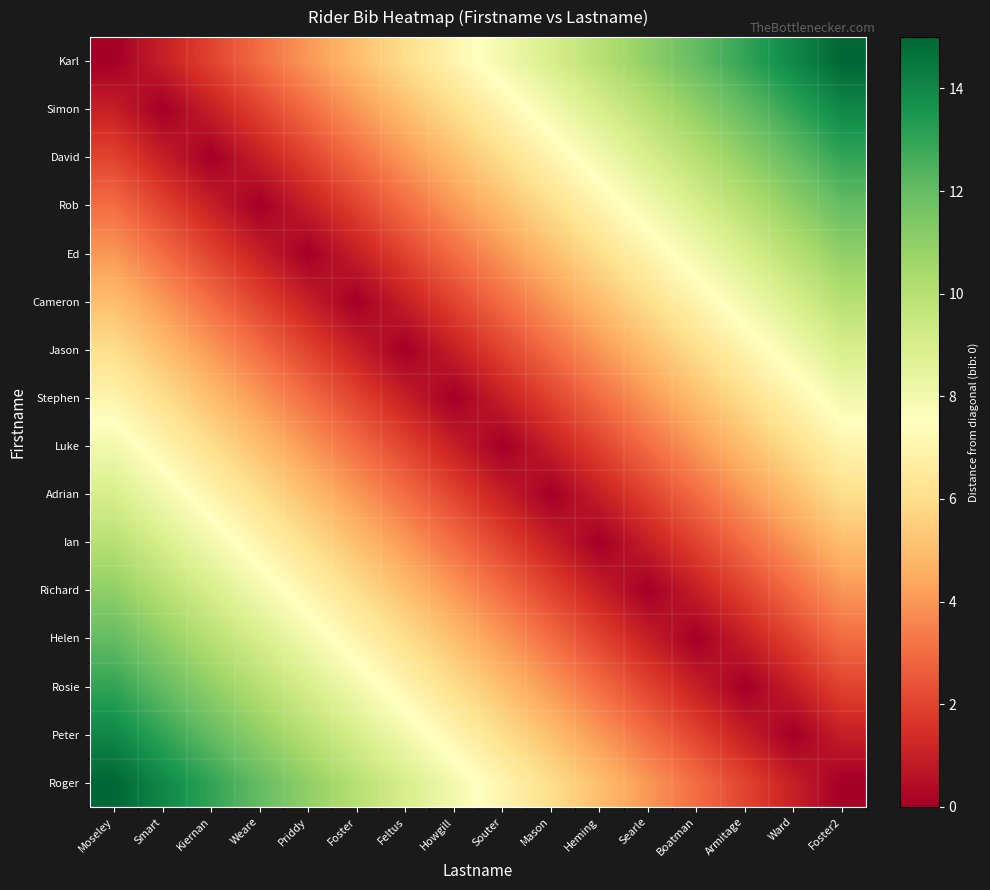

How many distinct data groups are displayed?

16